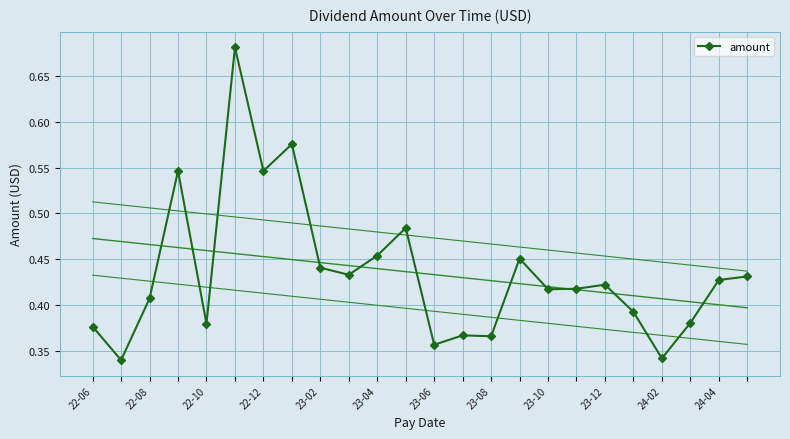

How many amount values are between 0 and 1?

24